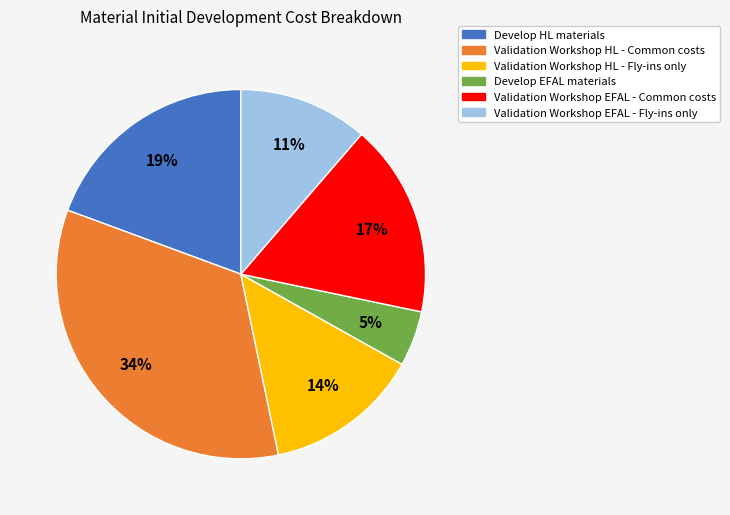

Does any single category account for the majority?

No